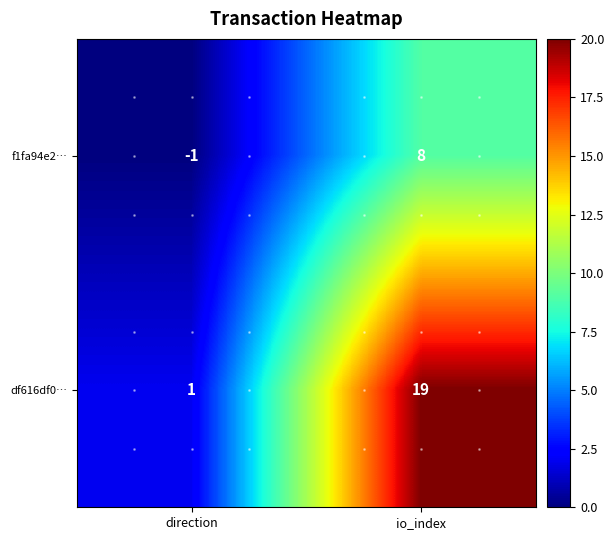

What is the difference between the highest and lowest values at direction?

2